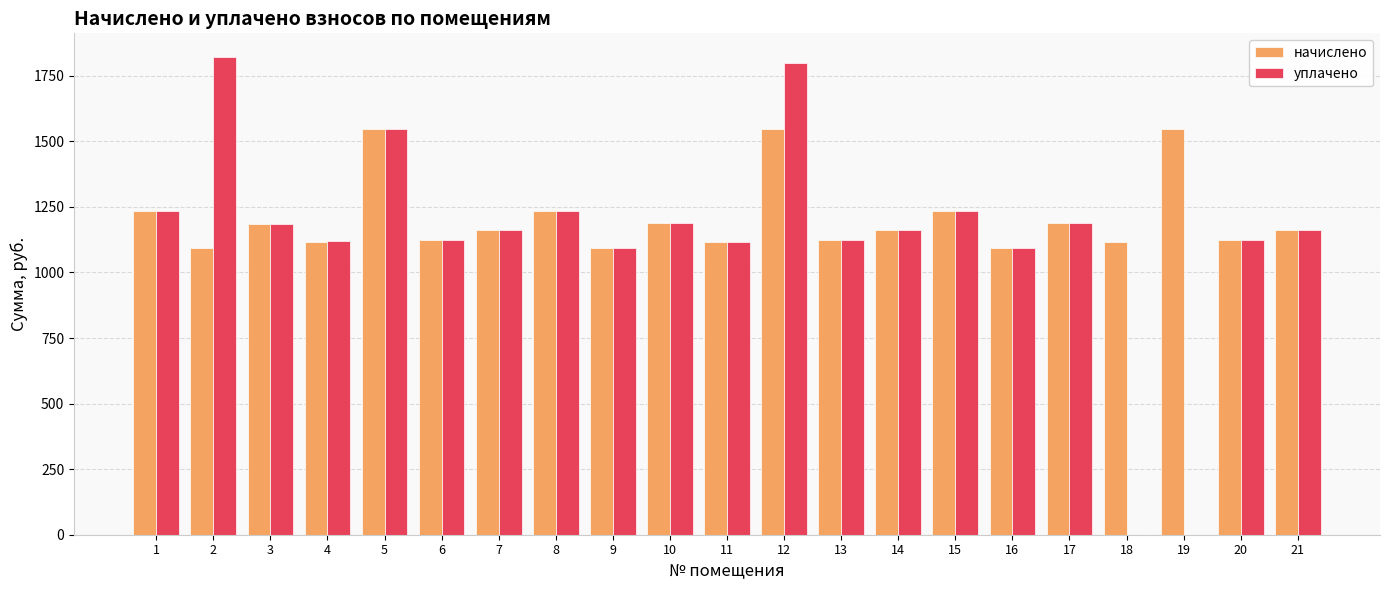

The начислено series shows 1125.4 at 6. True or false?

True